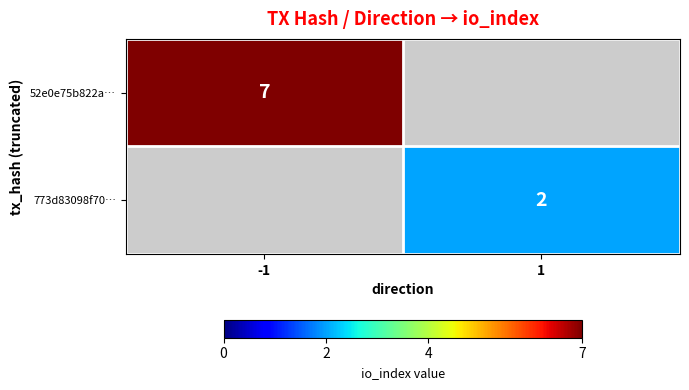

The 773d83098f70… series shows 2 at 1. True or false?

True